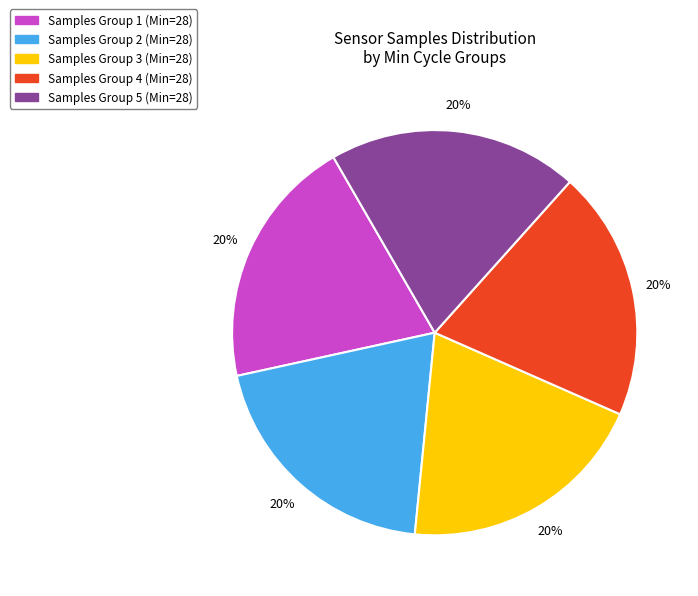

Do Samples Group 2 (Min=28) and Samples Group 3 (Min=28) together represent more than half of the pie?

No